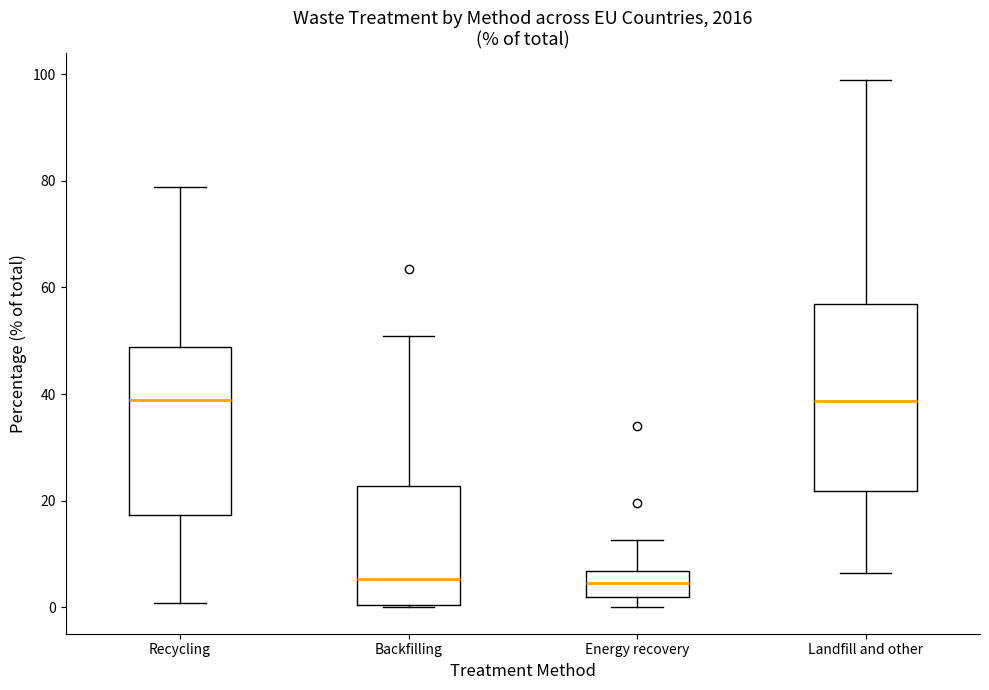

Where is the lower edge of the box for Energy recovery on the y-axis? The values are not printed on the chart, so give them approximately, as read against the axis.

2